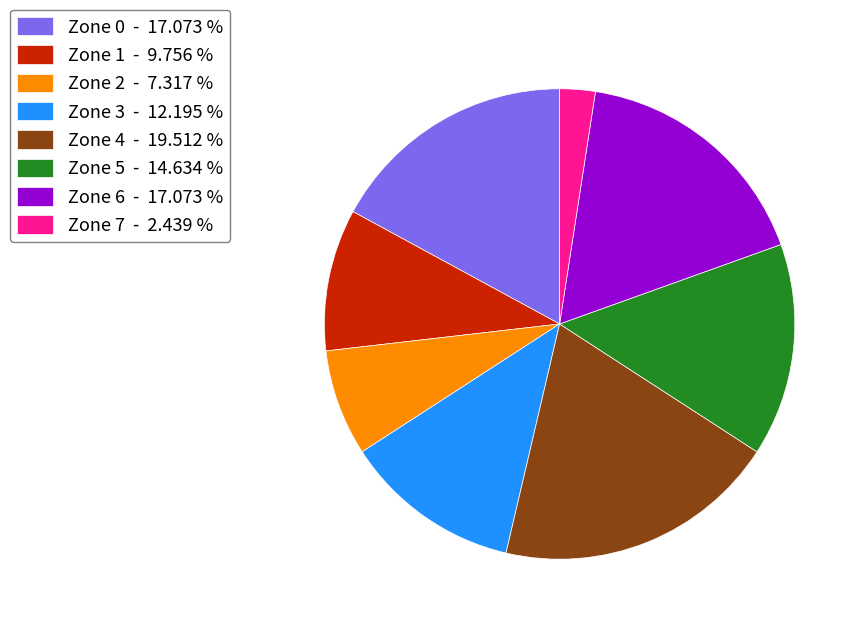

How many slices are in this pie chart?

8